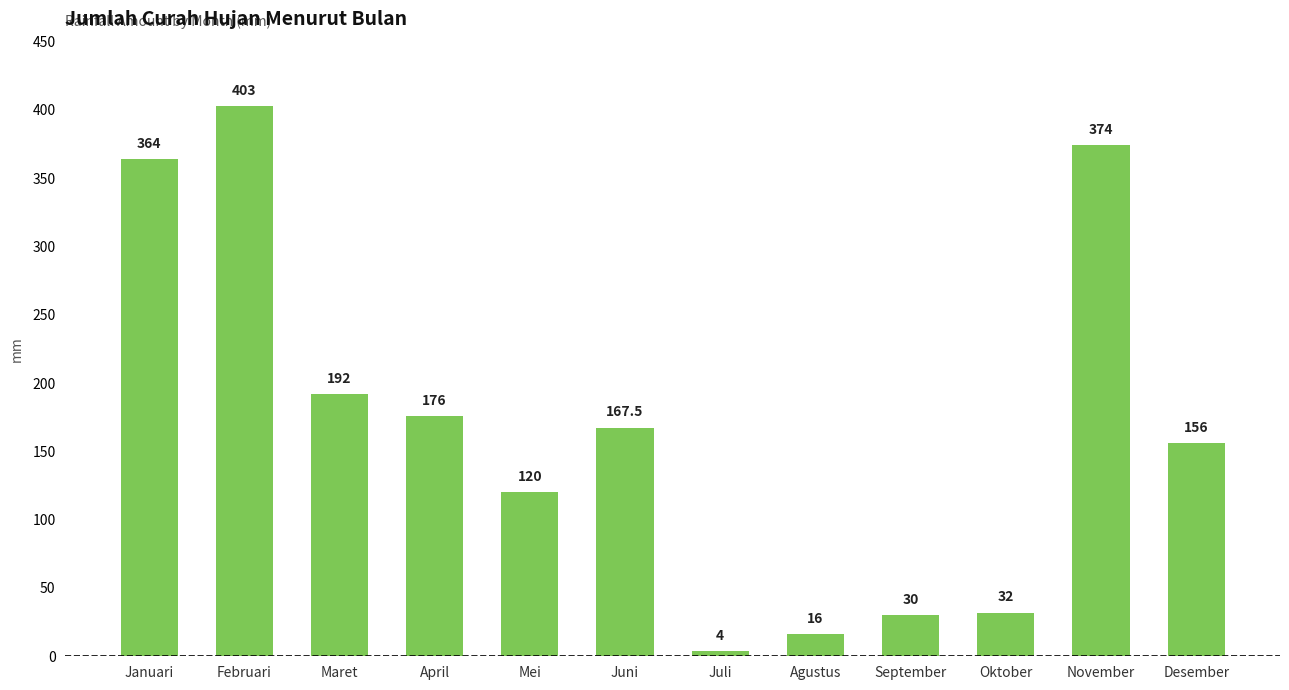

Which category has the lowest value across all series?

Juli